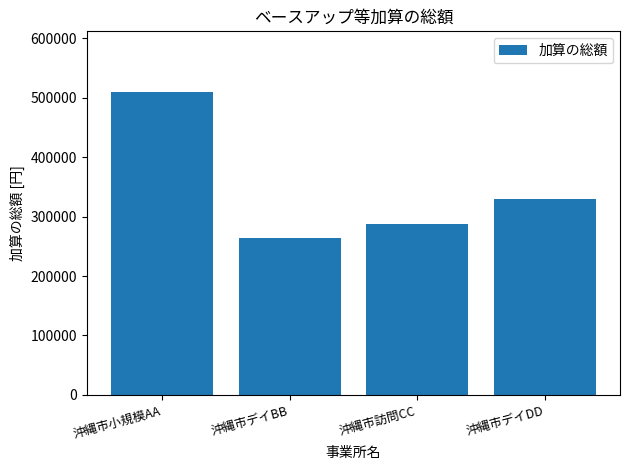

Does the chart contain stacked bars?

No